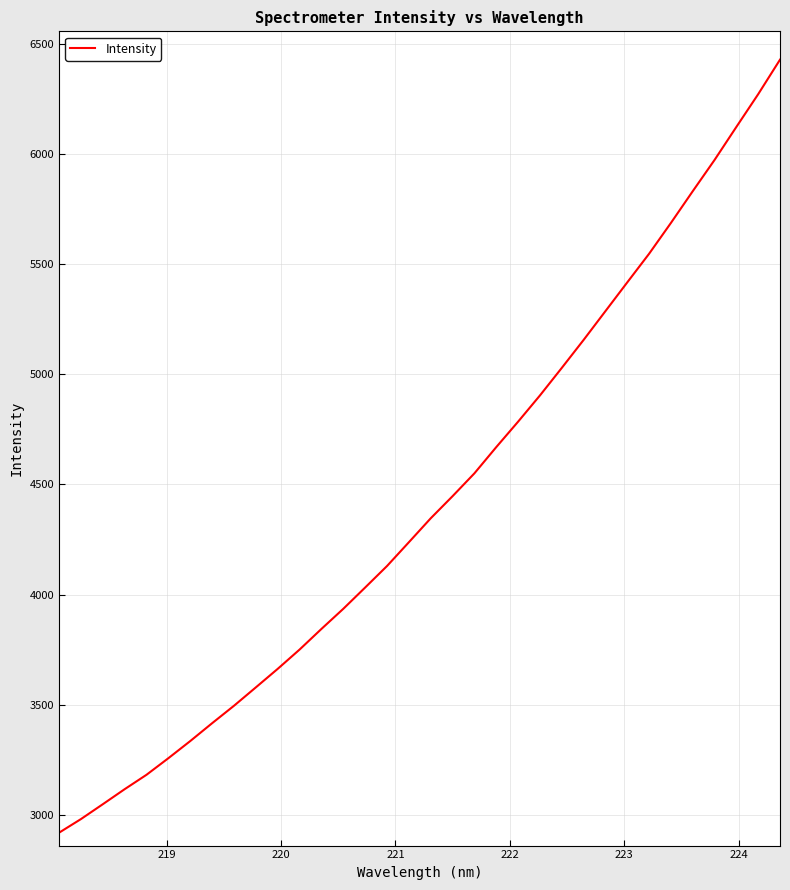

What is the minimum value shown in the chart?

2920.2